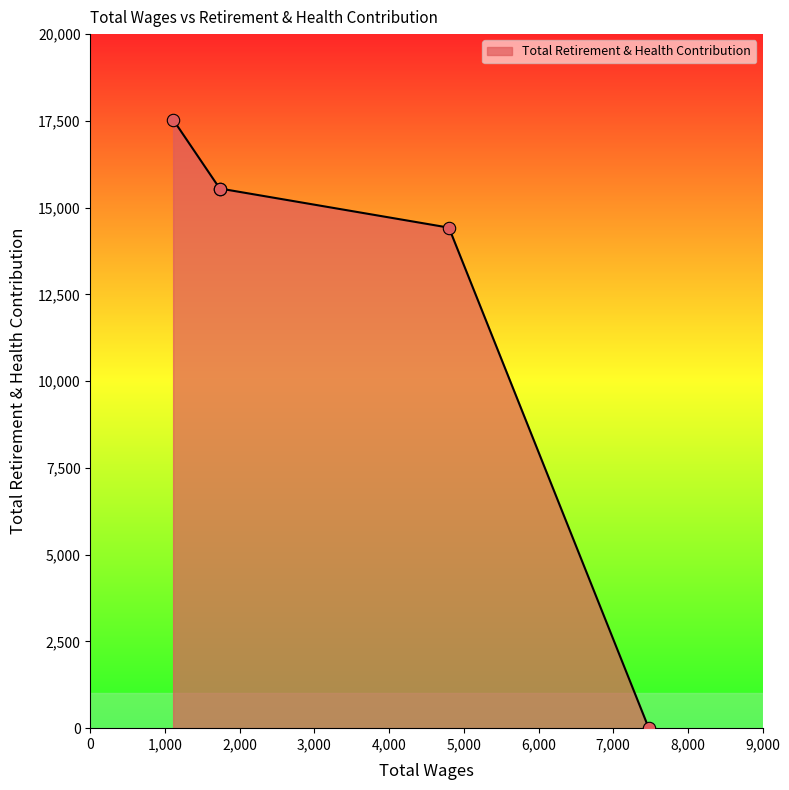

True or false: there are more than 2 points higher than both neighbors.

False